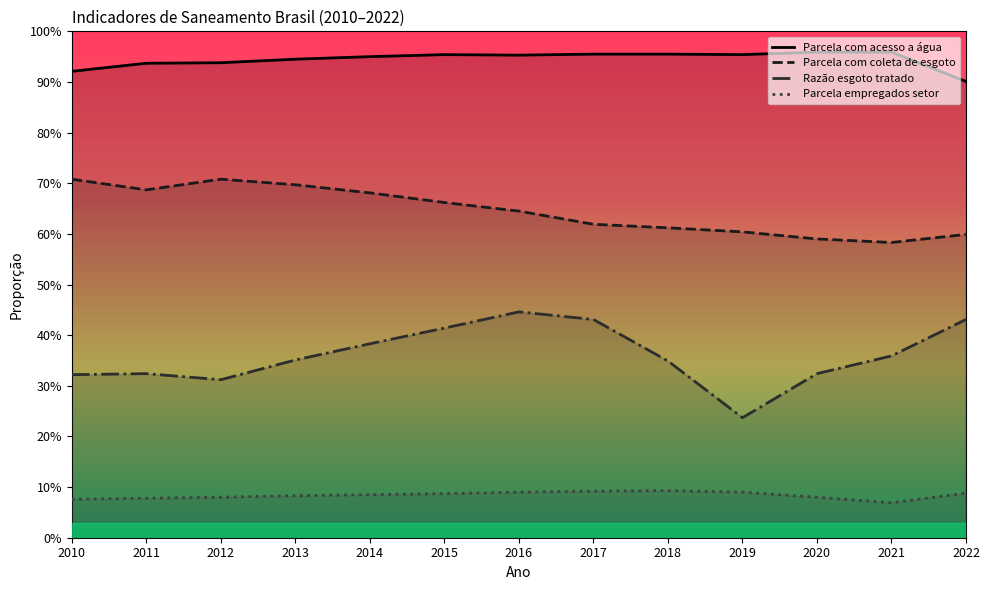

How many data points does each series have?

13